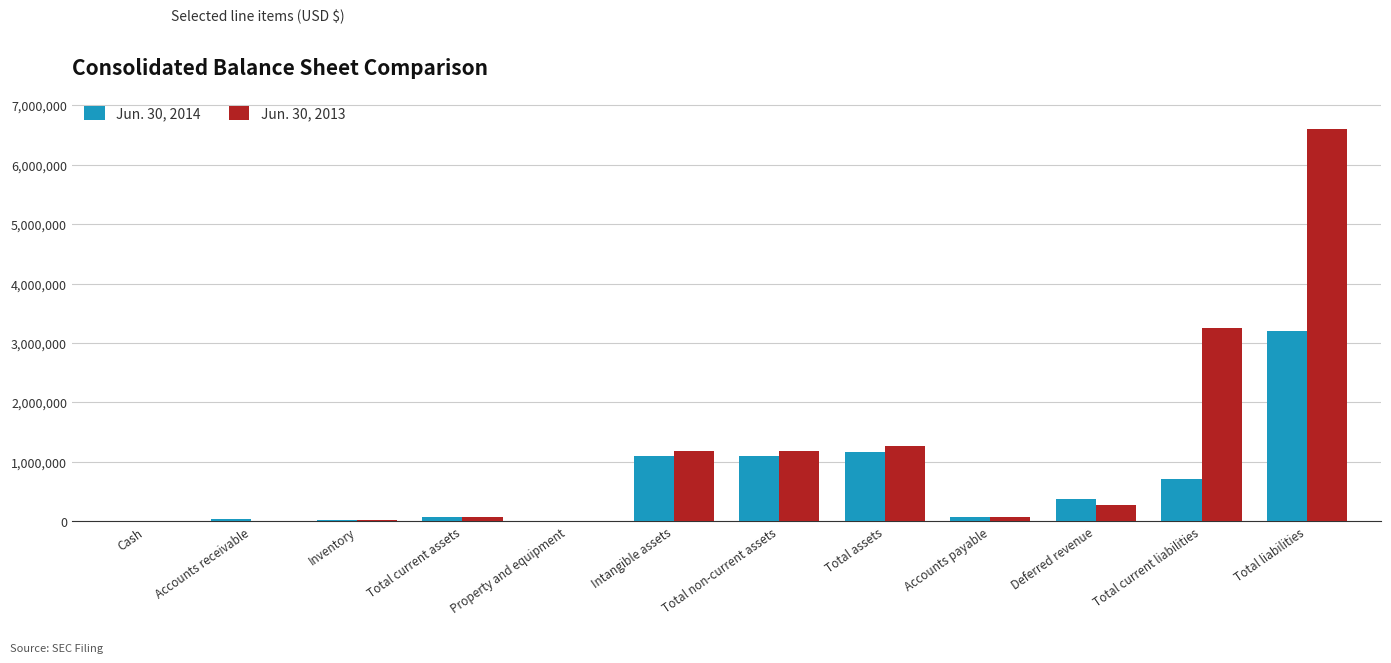

Is it true that Jun. 30, 2013 equals 6597579 at Total liabilities?

True